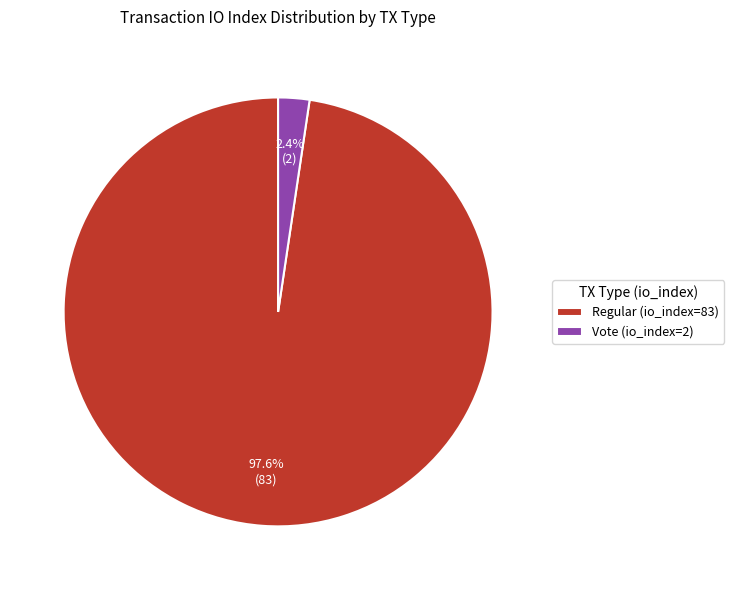

Rank the categories by value from highest to lowest.

Regular (io_index=83), Vote (io_index=2)